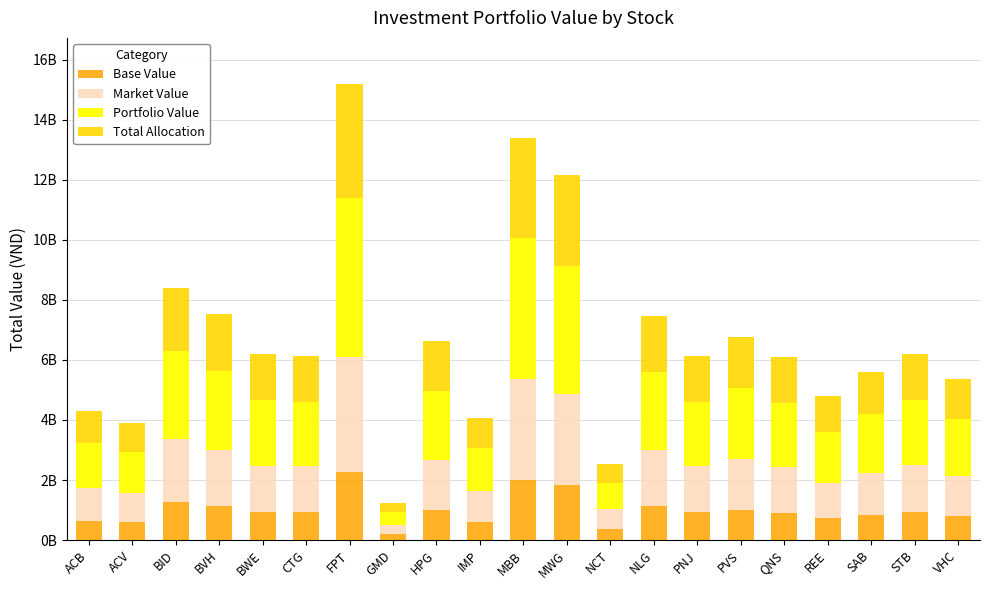

What are all the series names shown in the legend?

Base Value, Market Value, Portfolio Value, Total Allocation